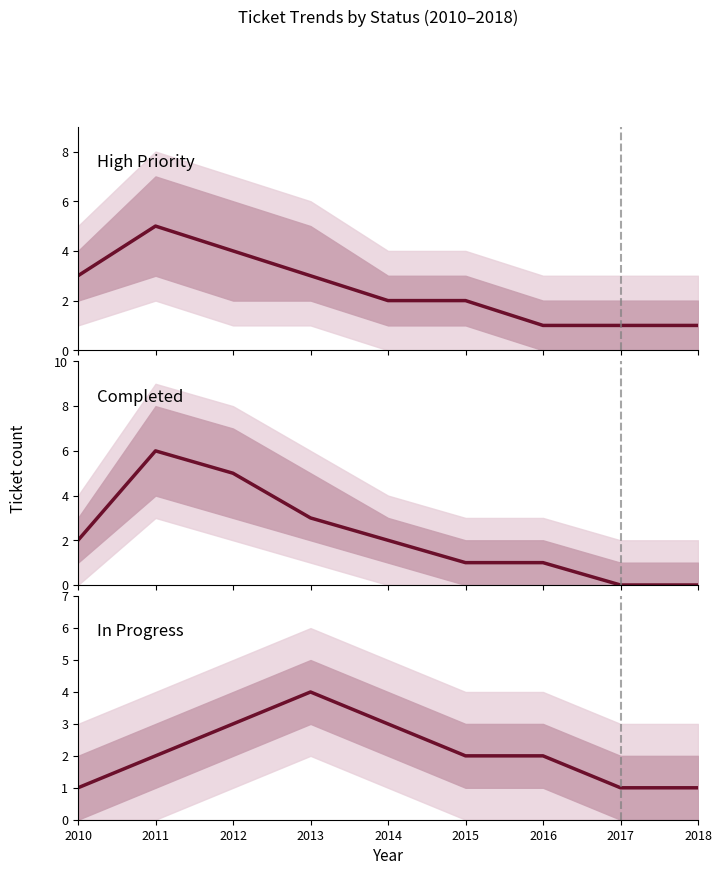

The value at 2012 is 3. True or false?

True